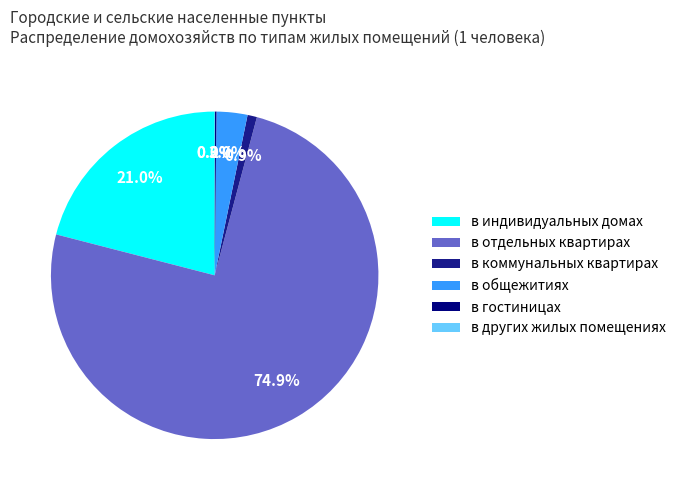

To the nearest percent, what is the average slice percentage?

17%